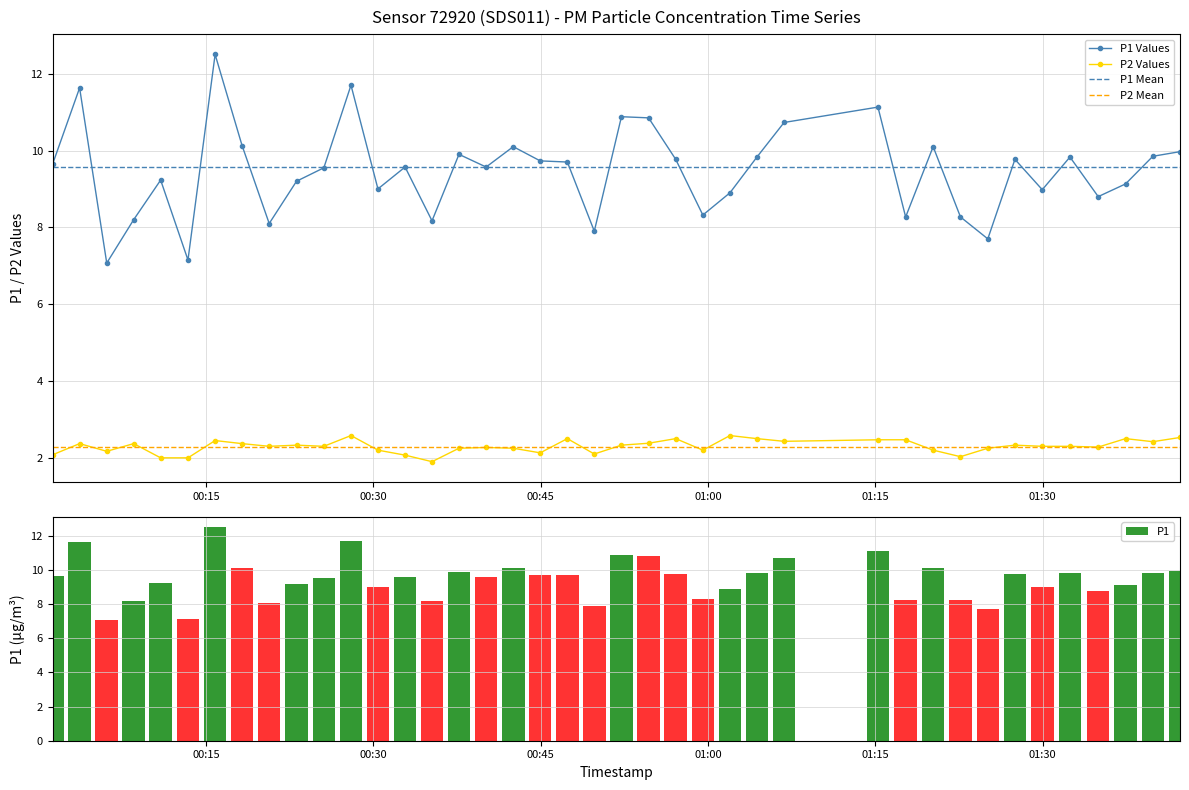

What is the value of the P1 bar at the 22nd from the left?

10.9